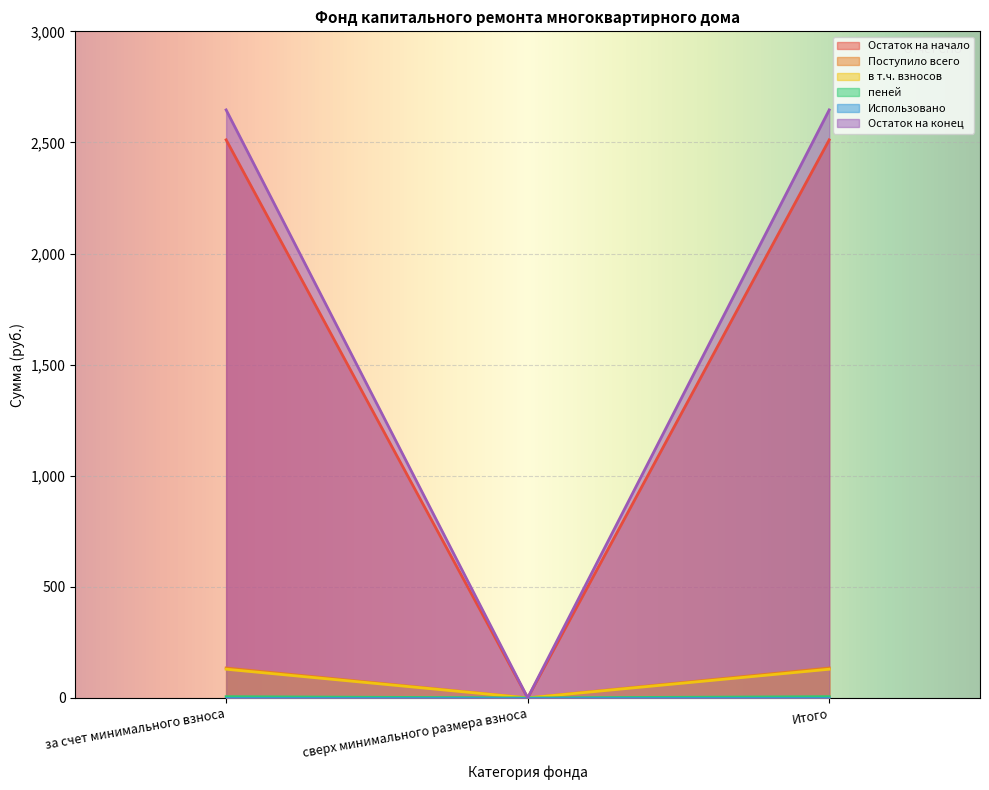

What is the difference between the Остаток на конец values at сверх минимального размера взноса and за счет минимального взноса?

2646.4